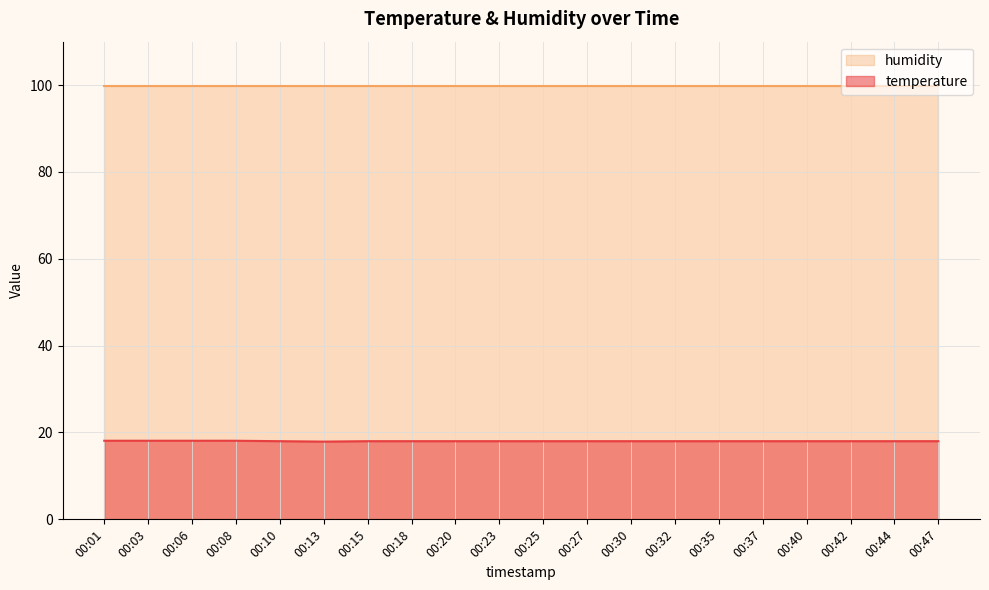

Is the value of humidity at 00:06 greater than the value of temperature at 00:20?

Yes